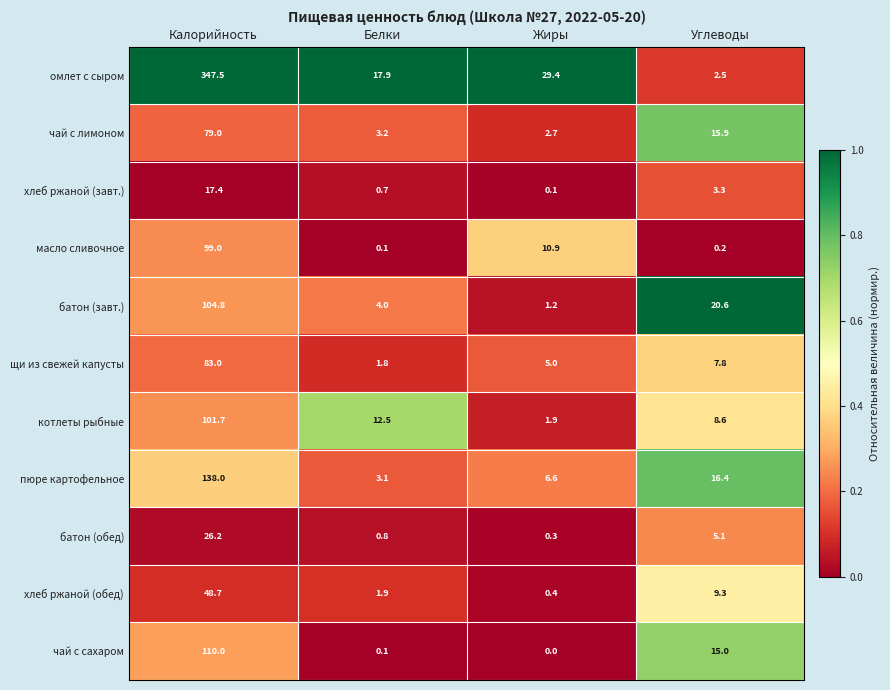

The value of масло сливочное at Белки is 0.1. True or false?

True